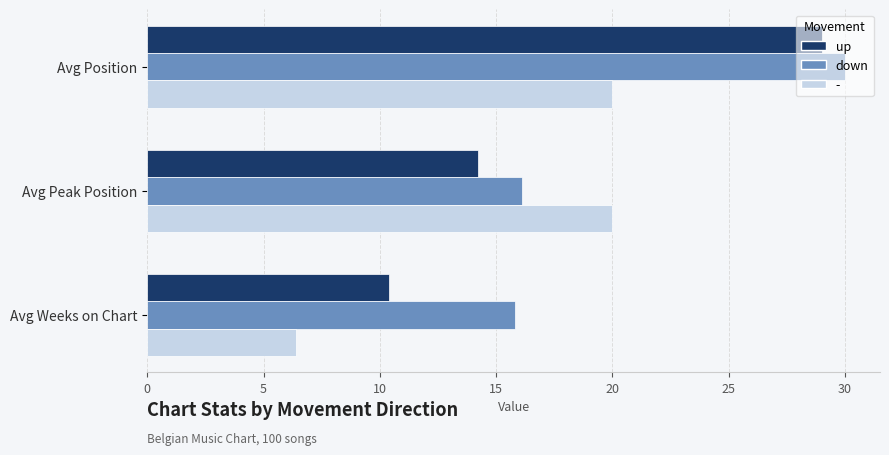

How many series are shown in this chart?

3